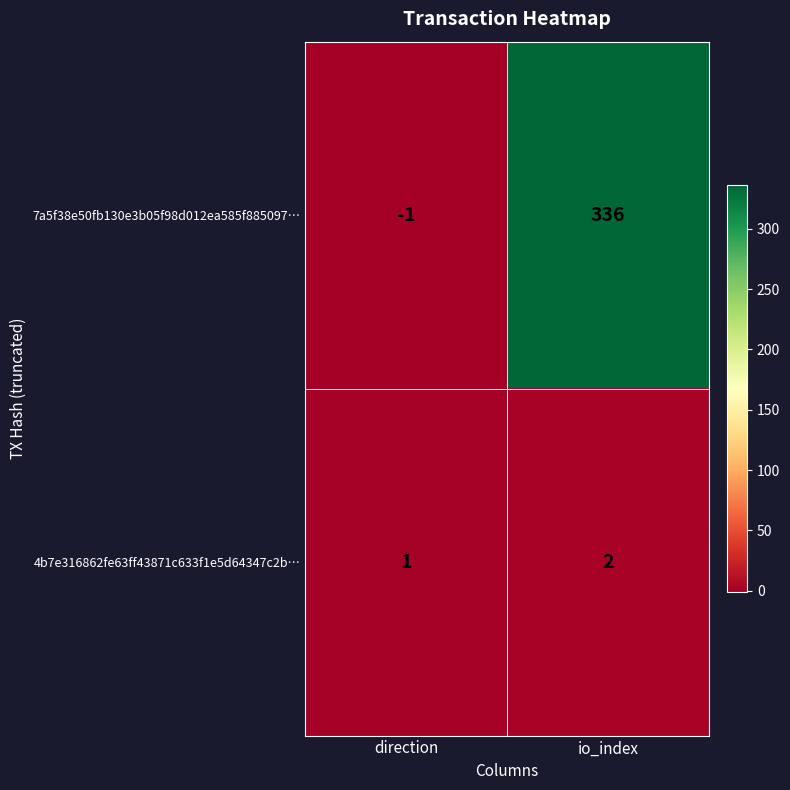

Where is 4b7e316862fe63ff43871c633f1e5d64347c2b… nearest to the value 1?

direction